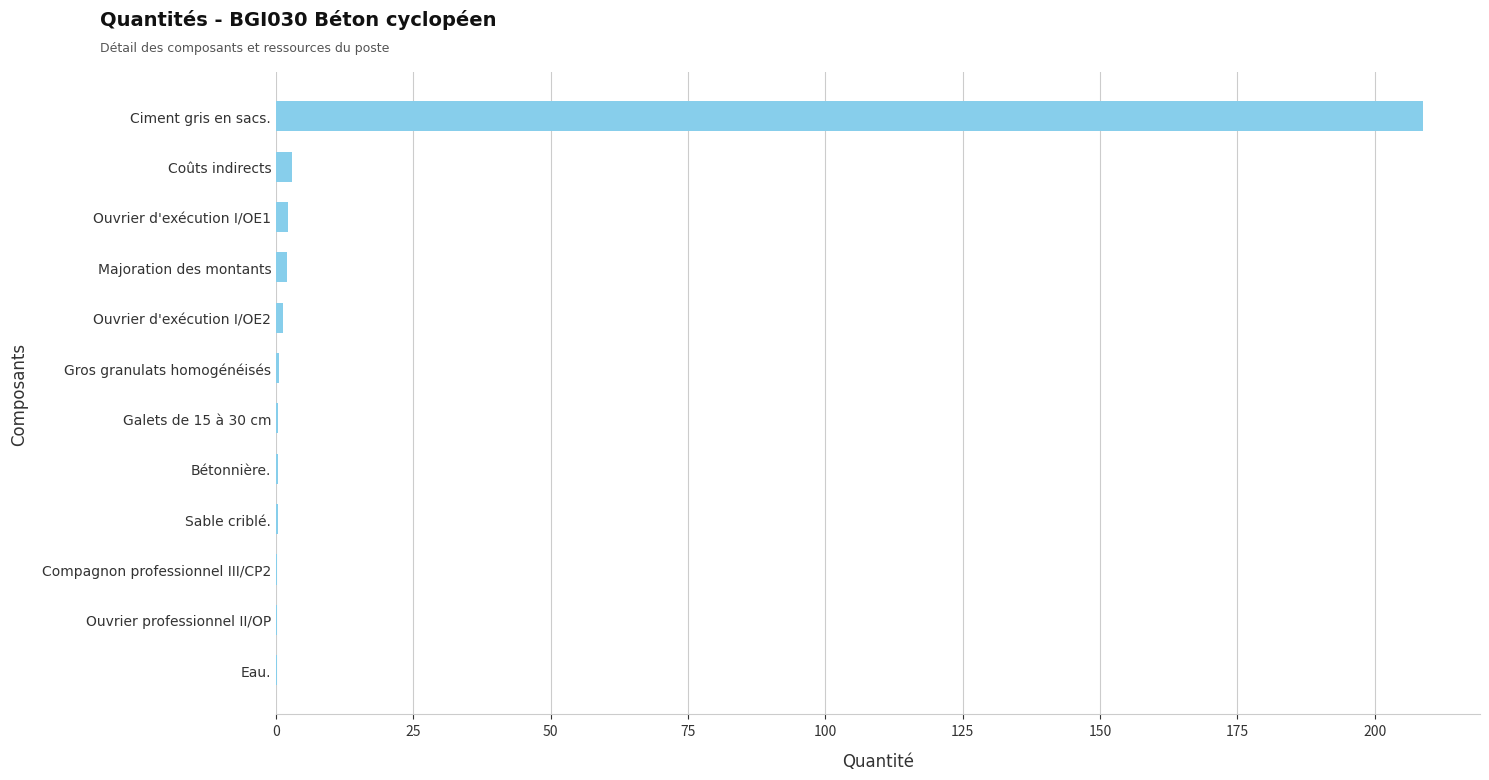

What is the maximum value shown in the chart?

208.7